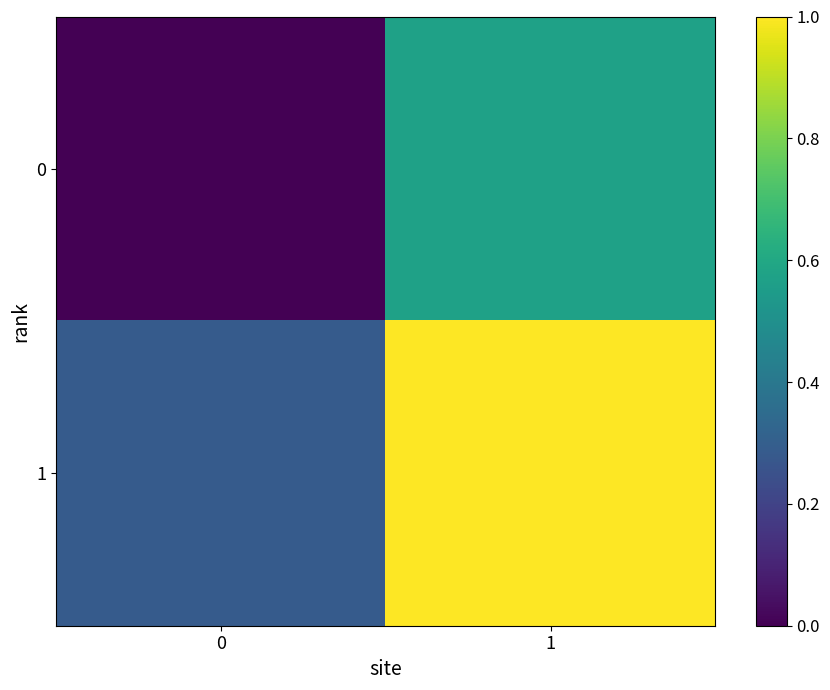

Reading left to right, extract all data points from this chart.

0: 0=0.0	1=0.6
1: 0=0.3	1=1.0